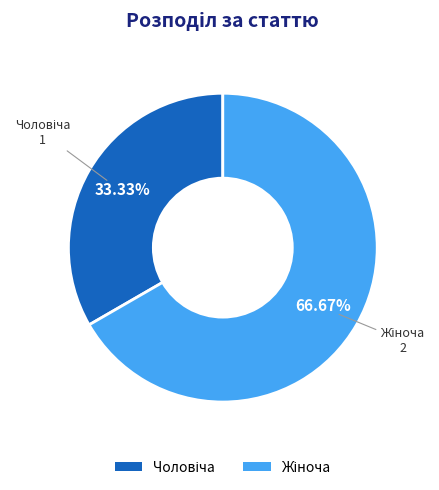

How many segments does this pie chart have?

2